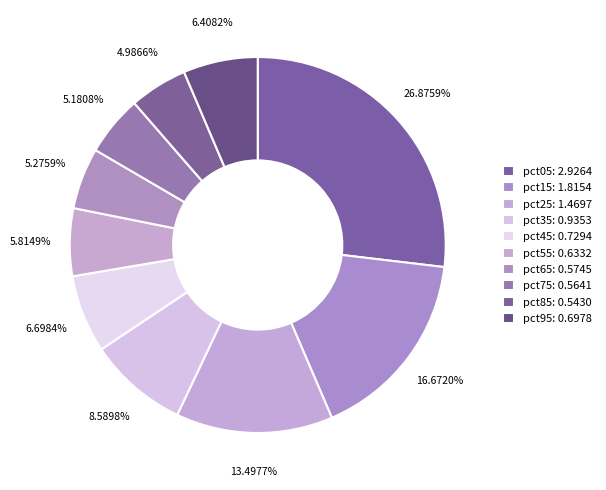

To the nearest percent, what portion does pct15 represent?

17%